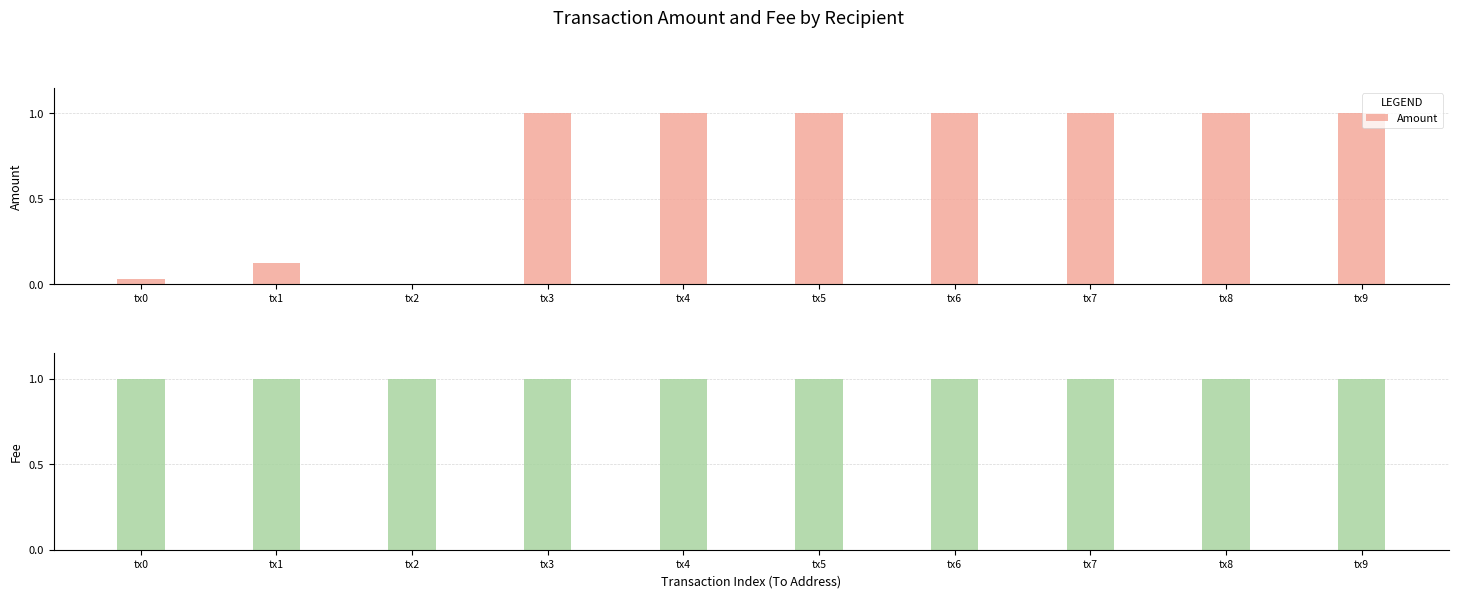

Which series has the largest total across all categories?

Fee